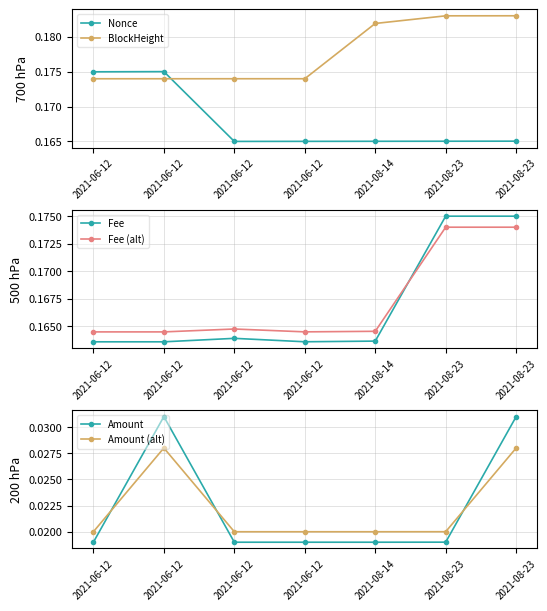

True or false: Nonce and Amount (alt) intersect in this chart.

False